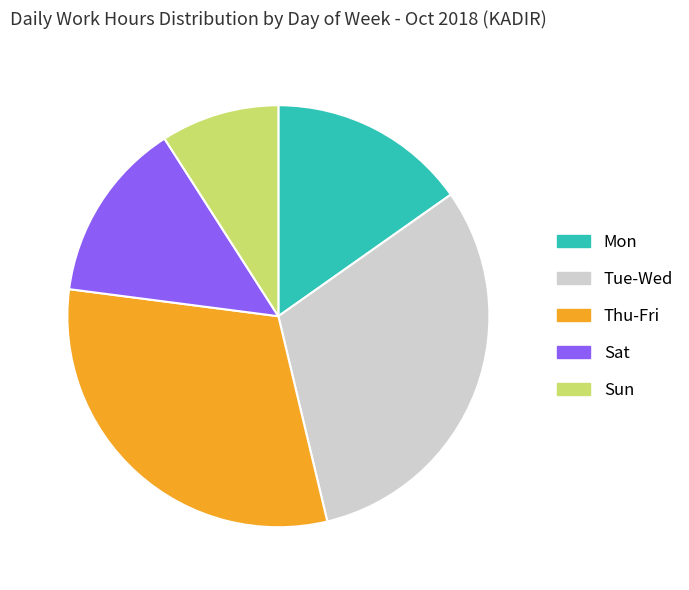

Is there a majority slice in this chart?

No